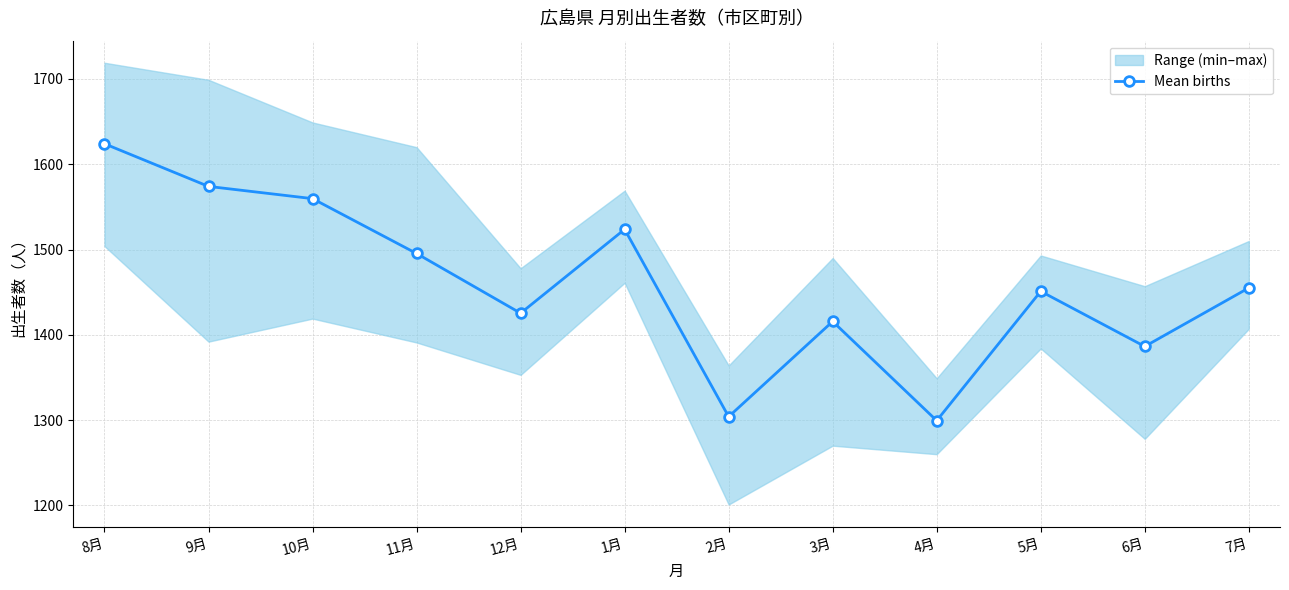

Where is the data nearest to the value 1461?

7月